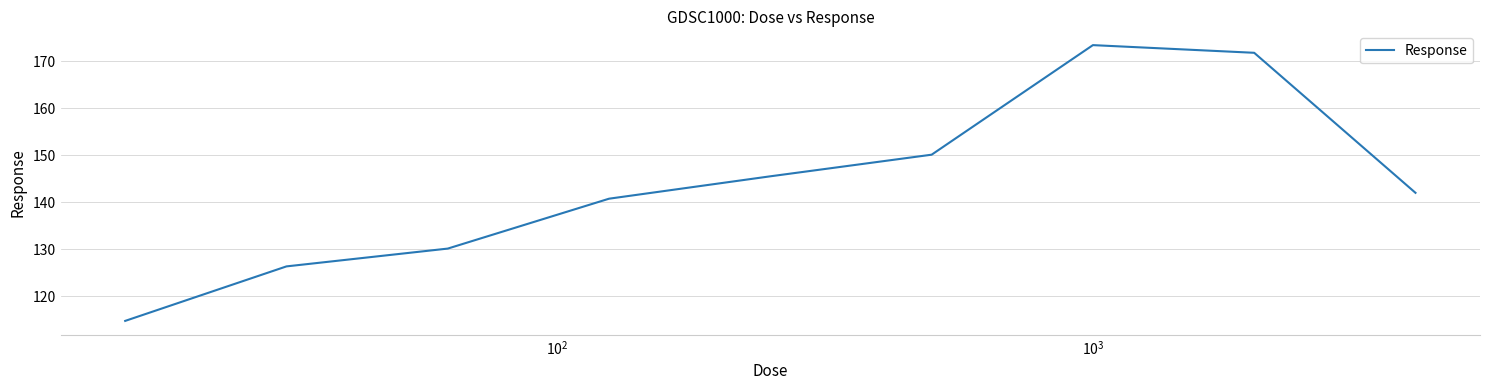

What is the maximum value shown in the chart?

173.5